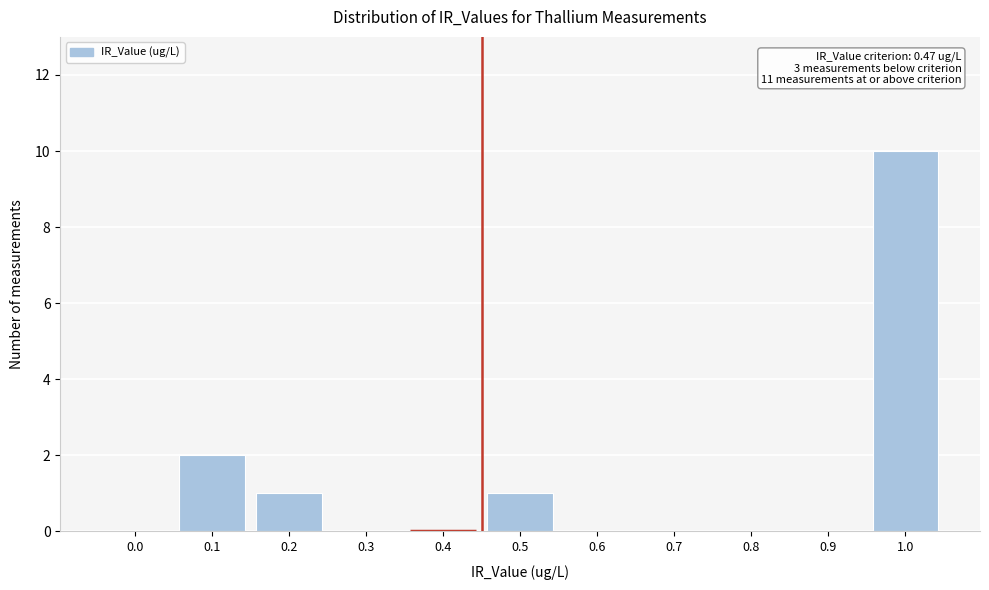

Reading left to right, what are all the values shown in this chart?

0.0=0	0.1=2	0.2=1	0.3=0	0.4=0	0.5=1	0.6=0	0.7=0	0.8=0	0.9=0	1.0=10